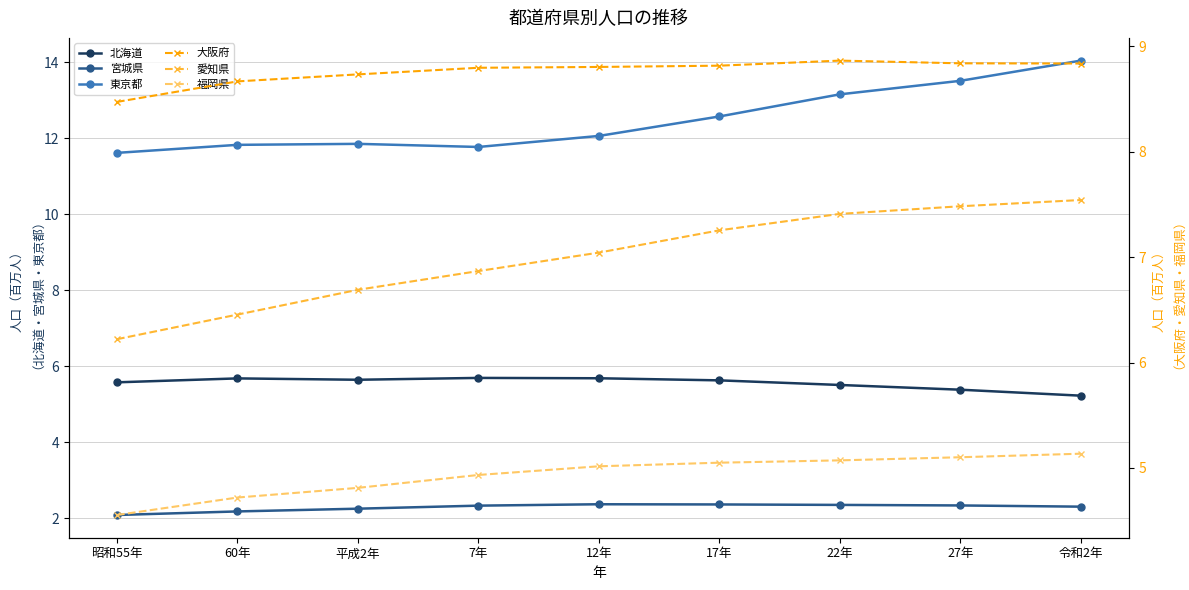

What is the smallest value displayed?

2.1